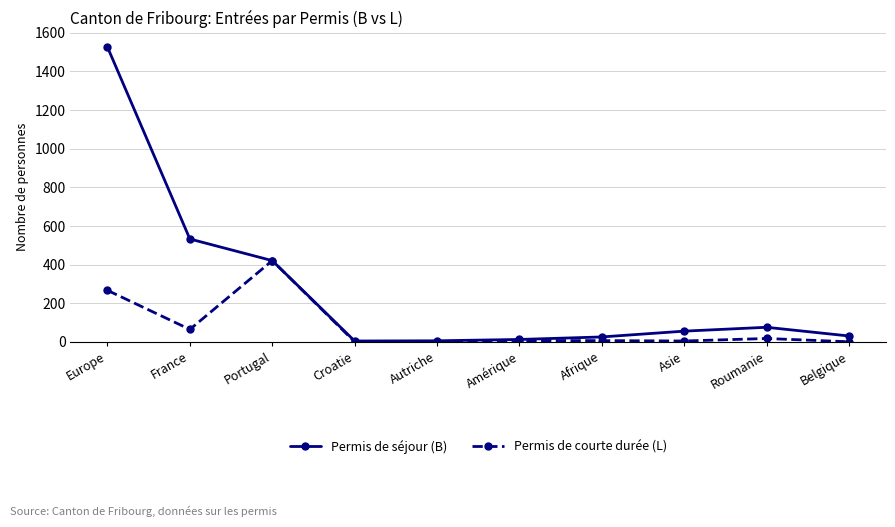

Rank the series by their average value, from lowest to highest.

Permis de courte durée (L), Permis de séjour (B)